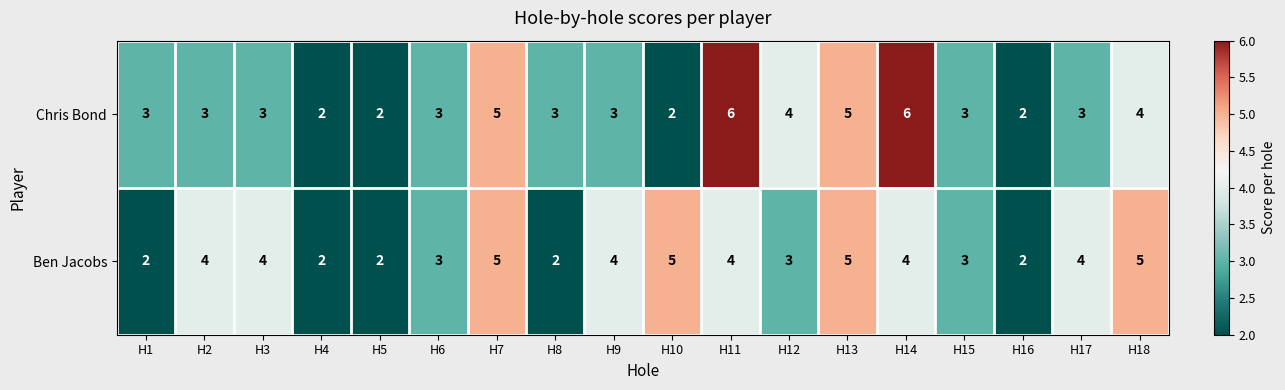

What is the difference between the maximum and minimum values in the Chris Bond series?

4